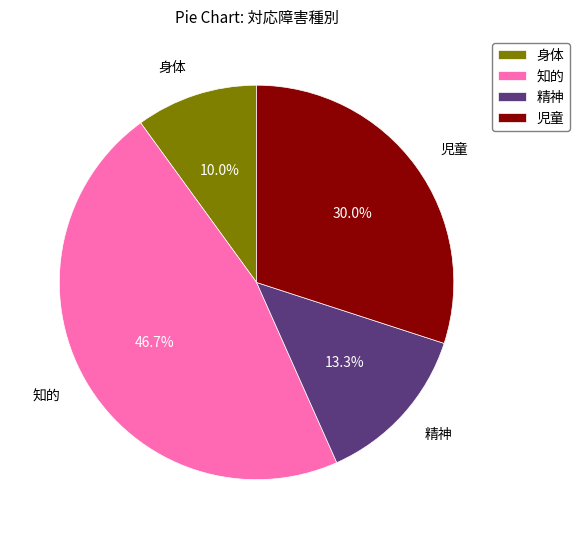

What is the smallest slice in the pie chart?

身体